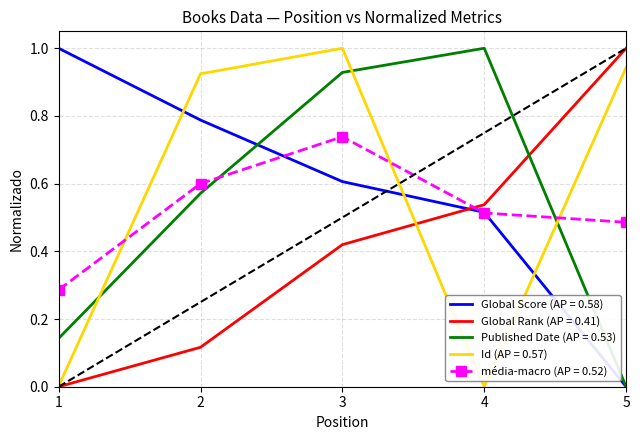

What is the total value across all series at 5?

2.4